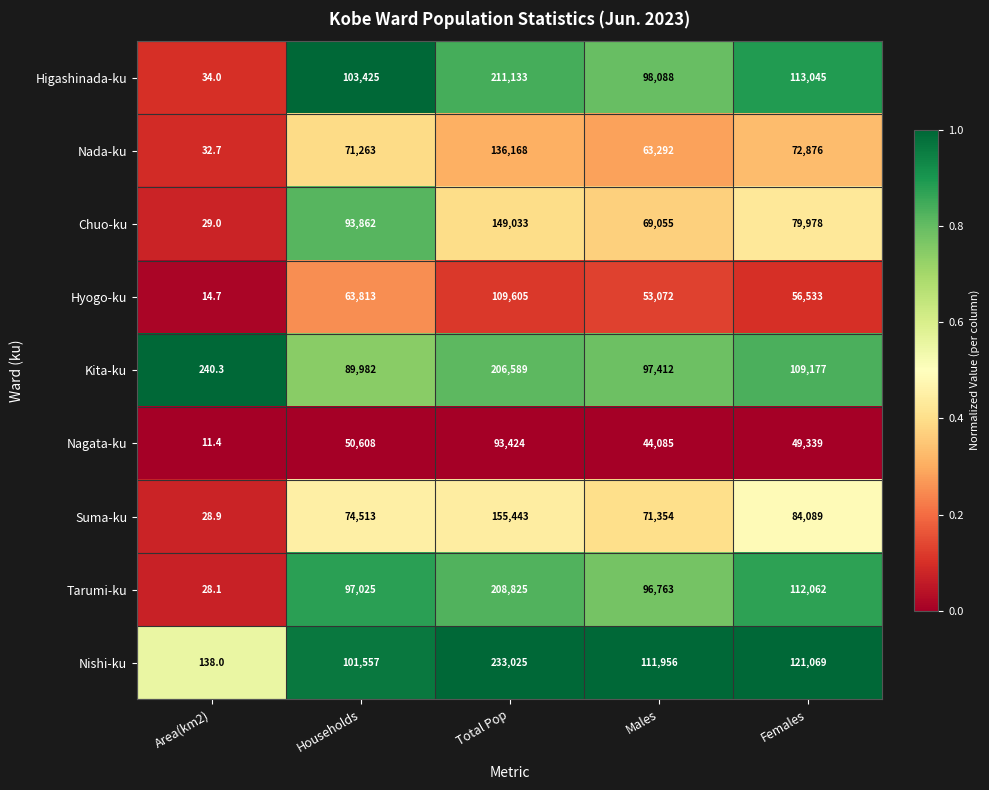

Rank the categories by Nishi-ku value from highest to lowest.

Total Pop, Females, Males, Households, Area(km2)